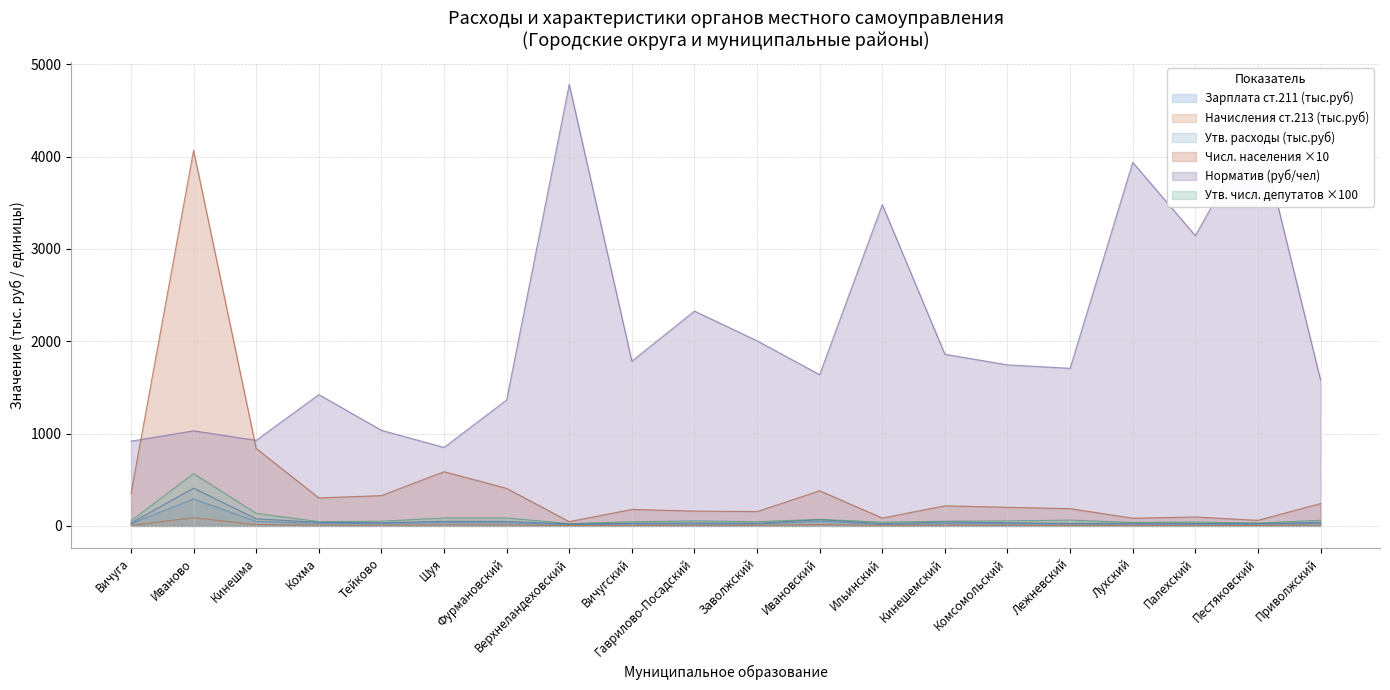

True or false: Начисления ст.213 and Утв. расходы на содержание cross at least once.

False